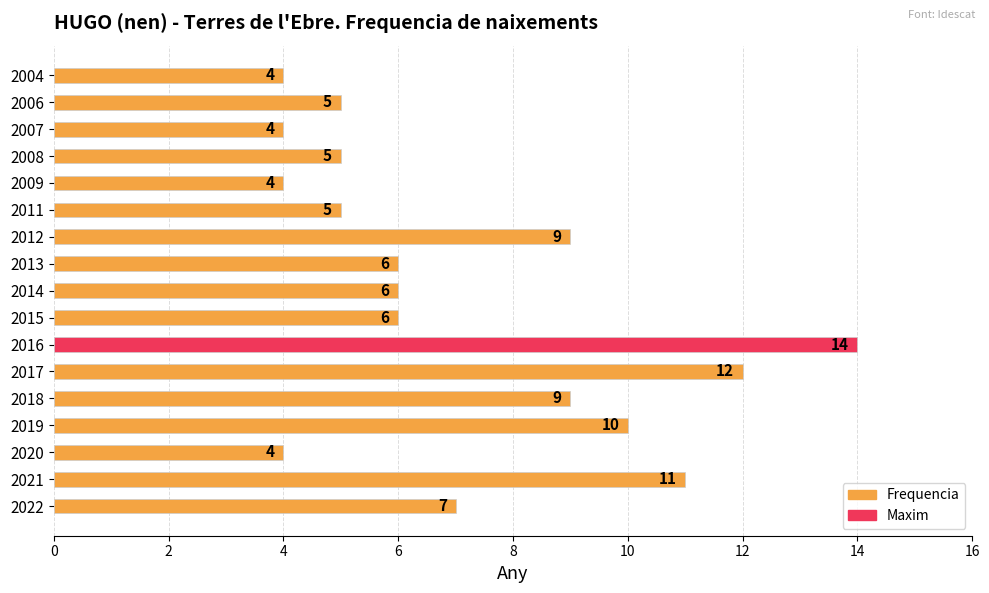

How many bars are there in total?

17